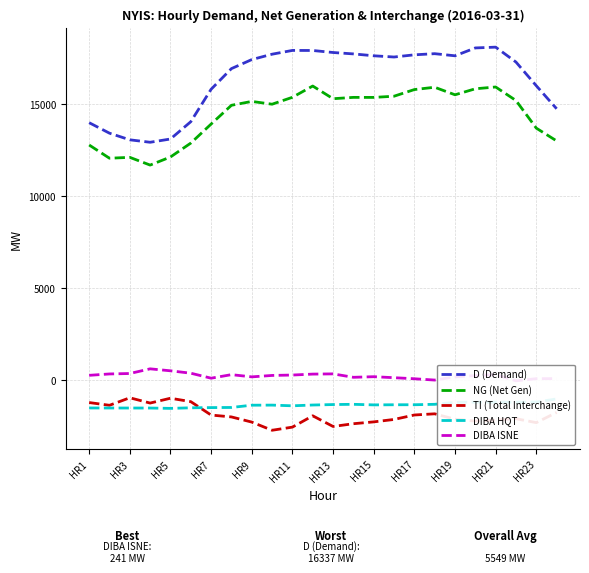

True or false: TI (Total Interchange) and NG (Net Gen) intersect in this chart.

False